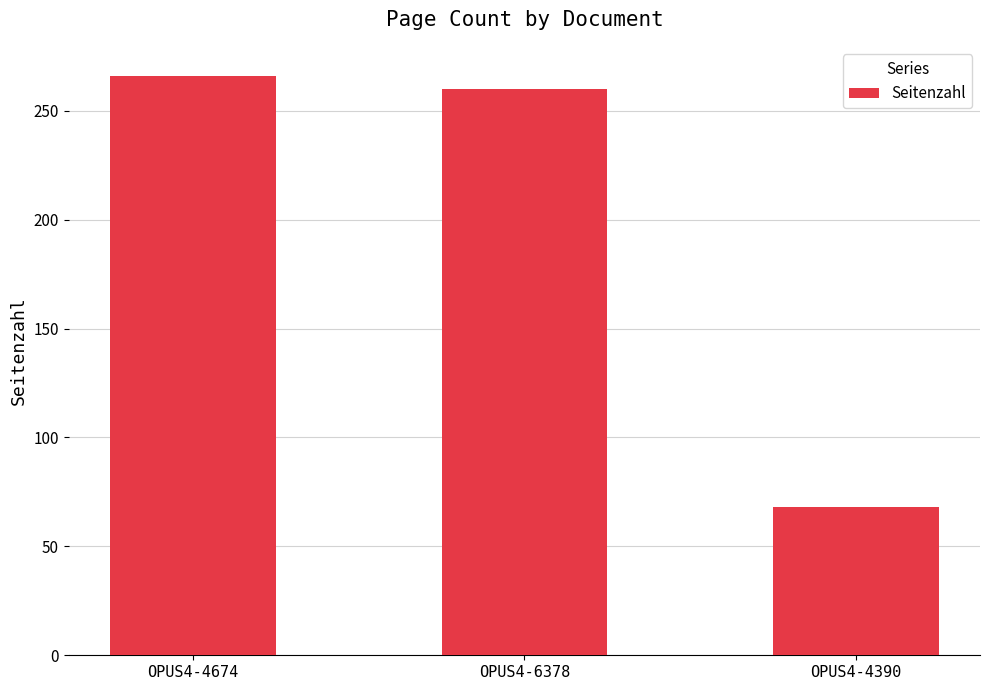

The chart shows a value of 374 at OPUS4-4674. True or false?

False